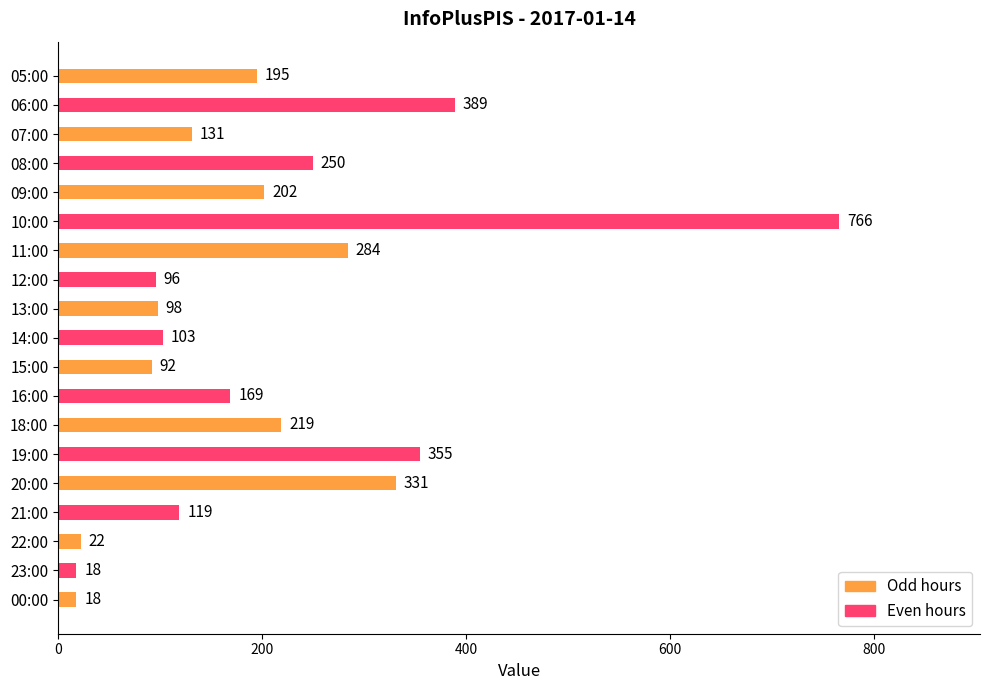

What is the sum of all values?

3857